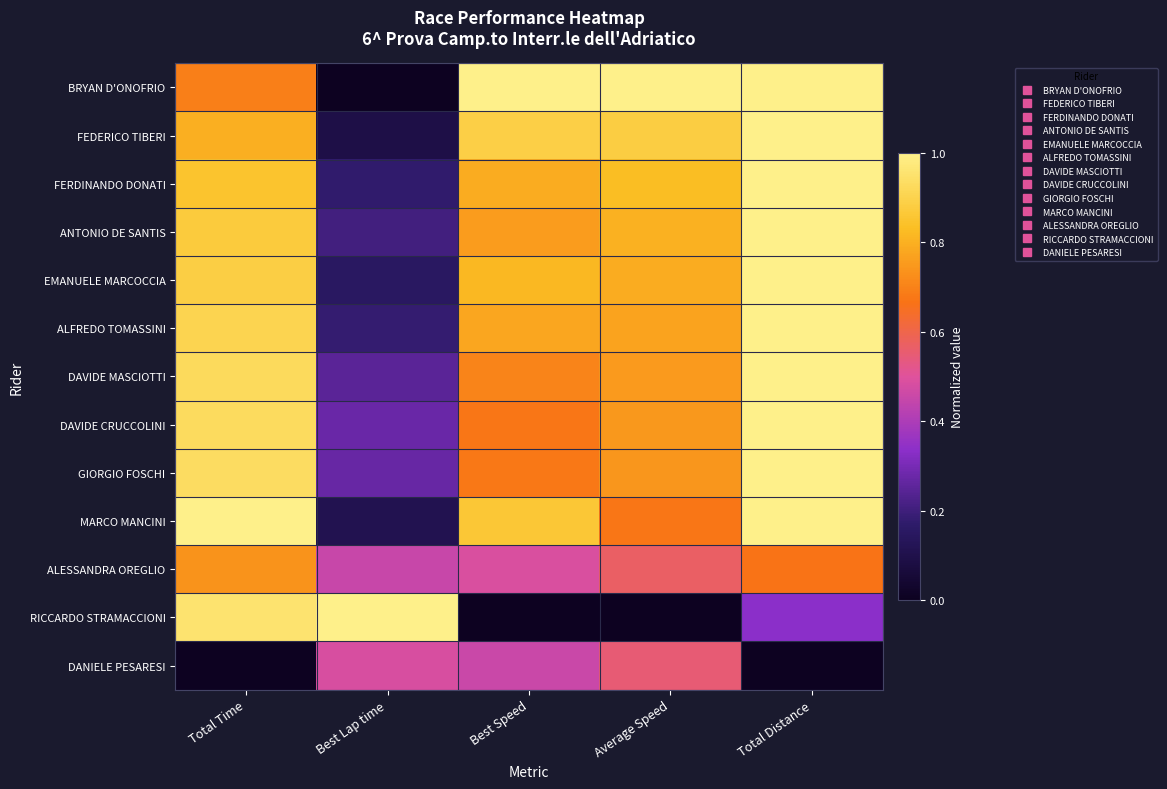

Which label corresponds to the smallest value in the chart?

Best Lap time